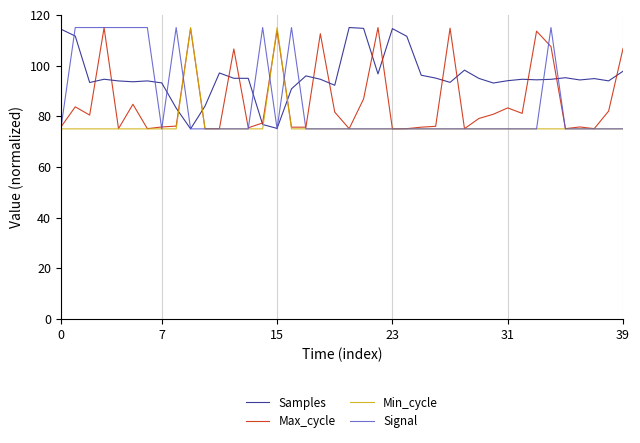

True or false: Min_cycle and Samples intersect in this chart.

True